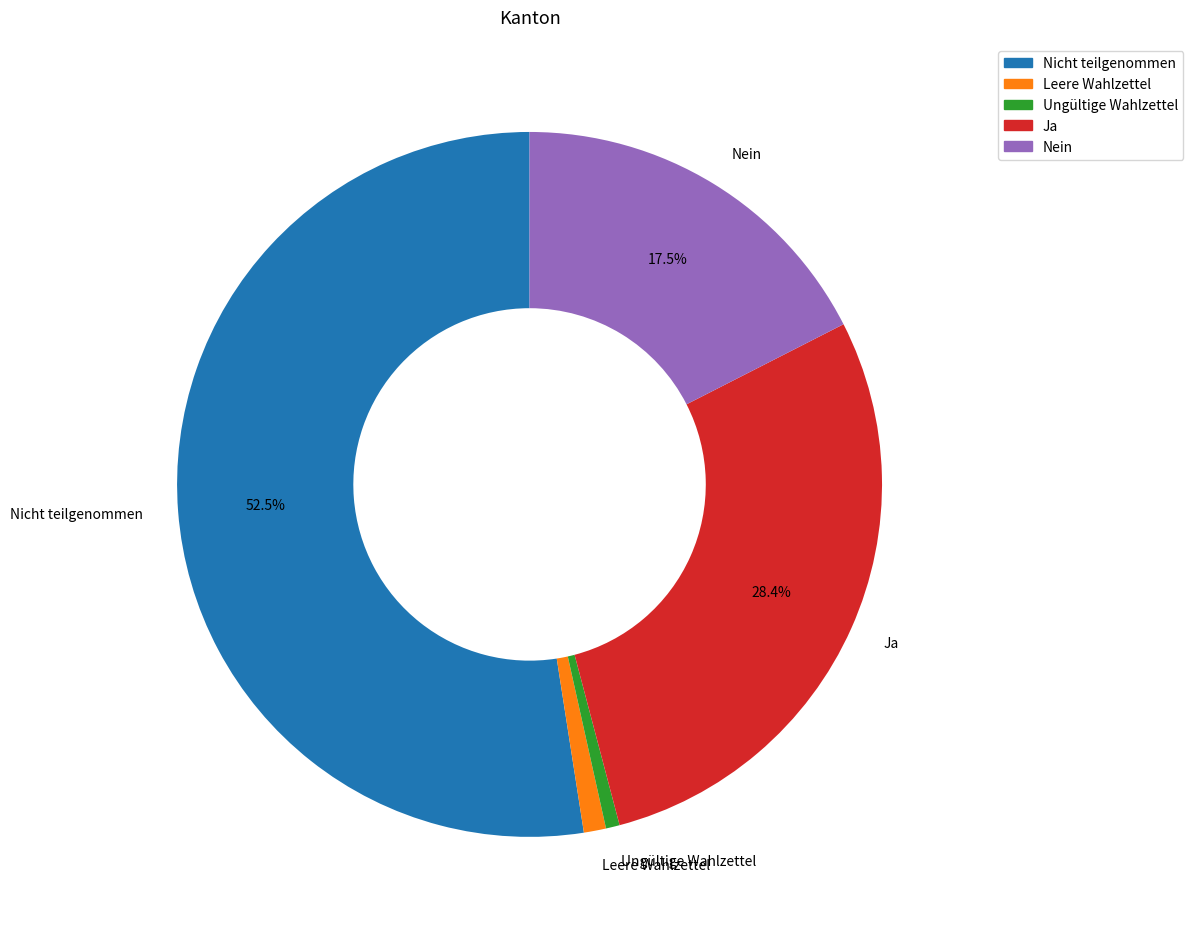

The Nein slice represents 2% of the pie. True or false?

False